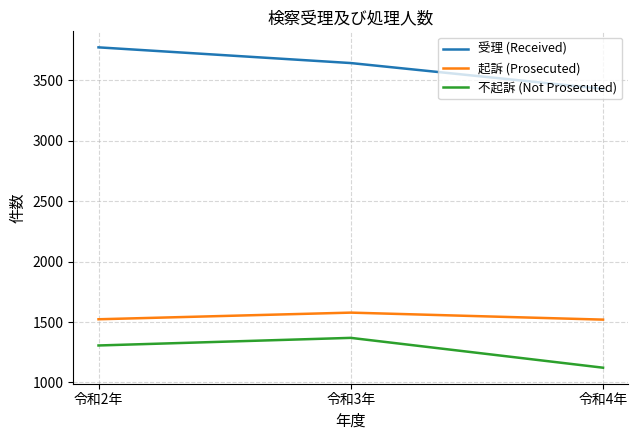

What value does the 起訴 (Prosecuted) series have at 令和4年, to the nearest 10?

1520